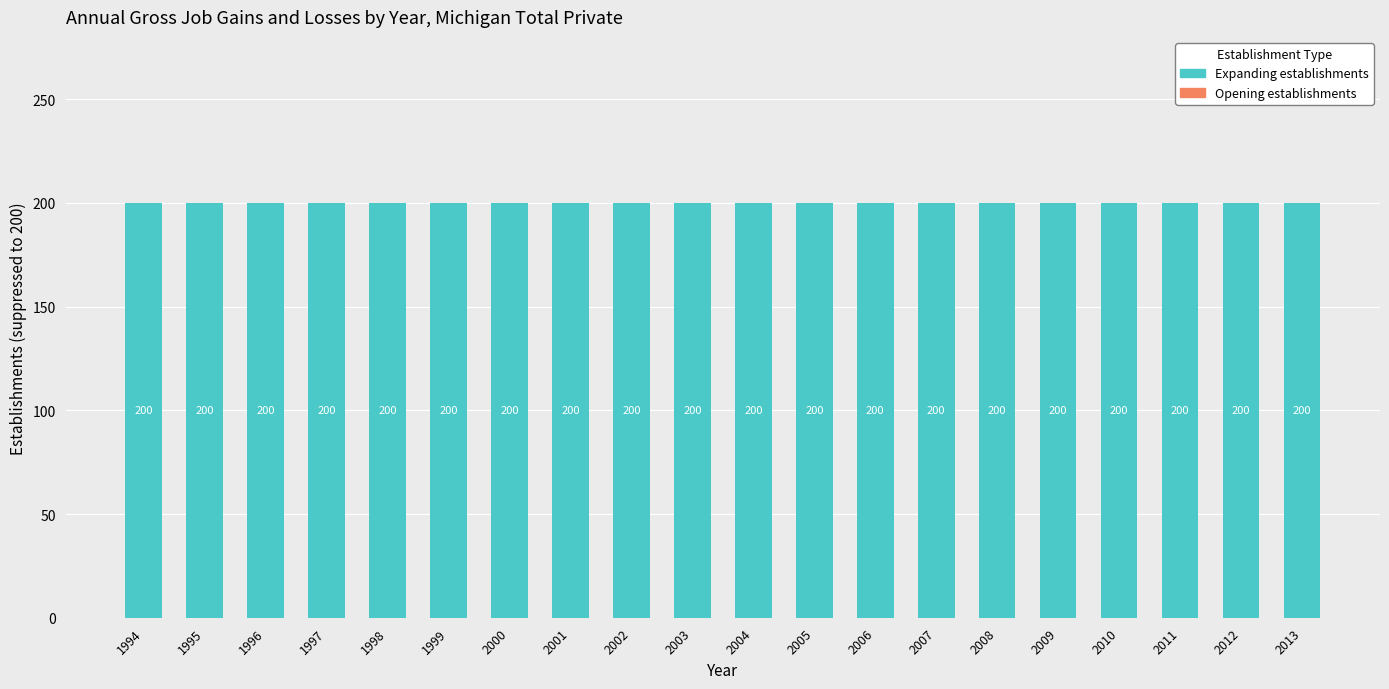

True or false: Opening establishments has a value of 0 at 1996.

True